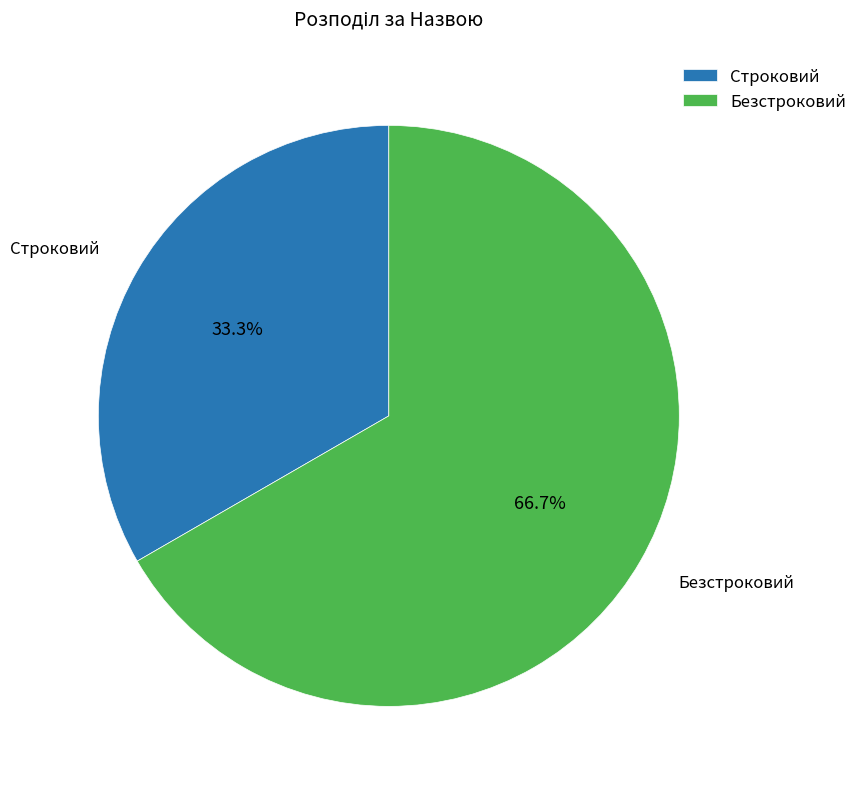

Which category has the biggest portion of the pie?

Безстроковий